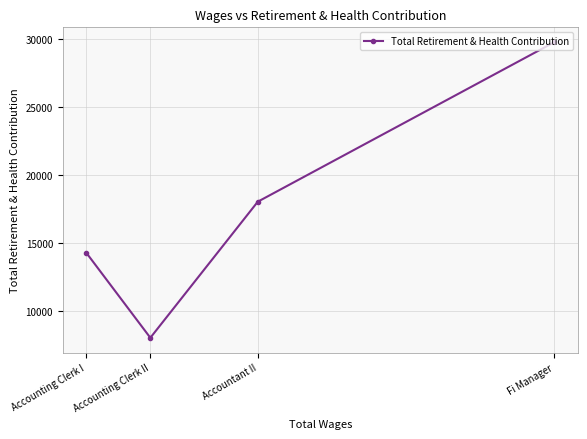

At which label does the data first exceed 18032?

Fi Manager